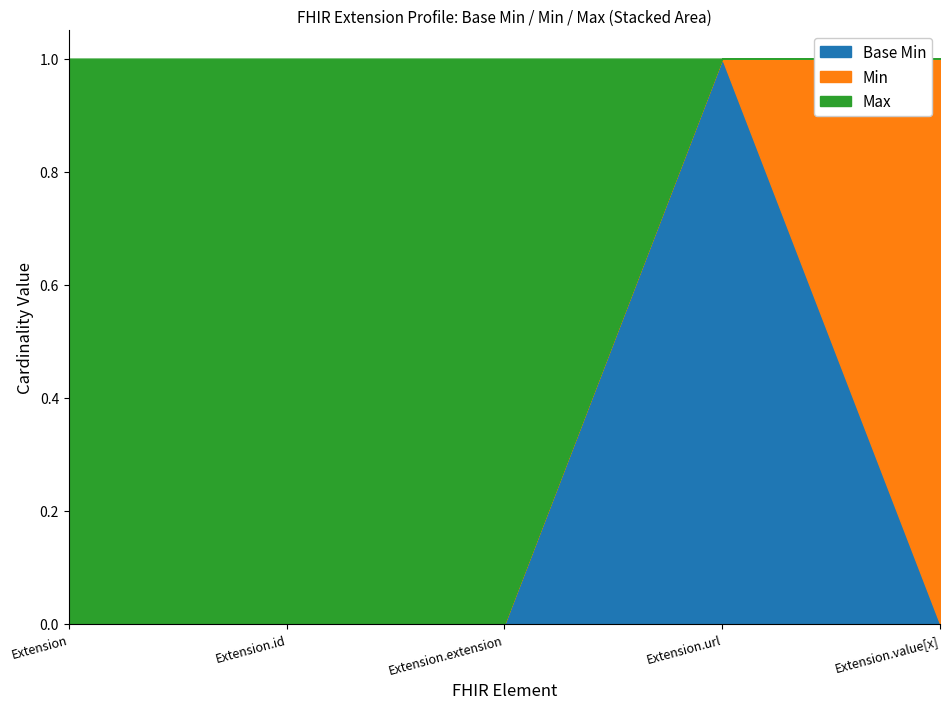

Which category has the highest value across all series?

Extension.url